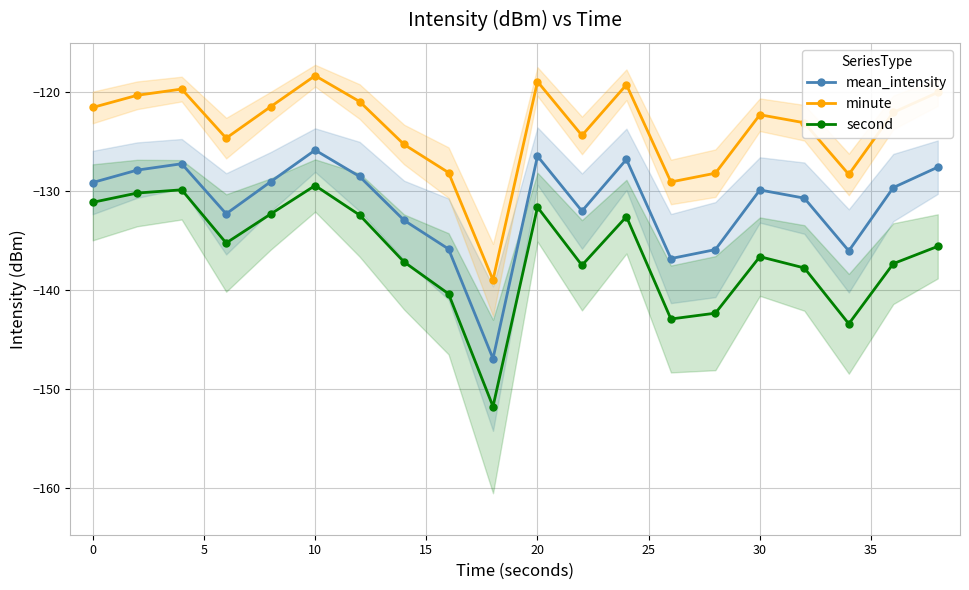

True or false: mean_intensity and second intersect in this chart.

False